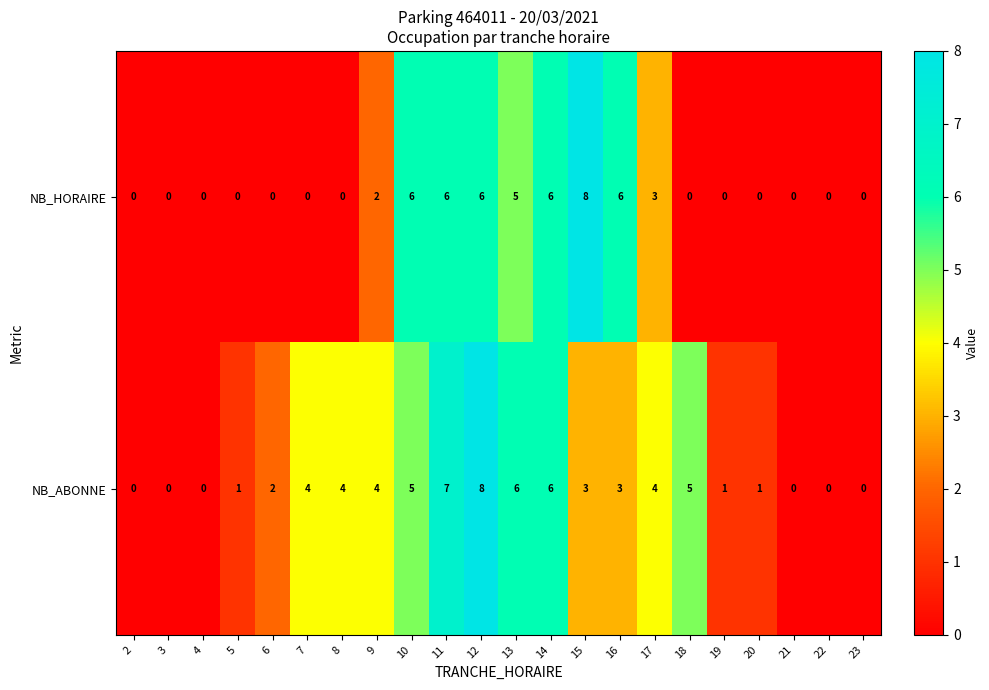

Count the NB_ABONNE values in the range 0 to 5.

18